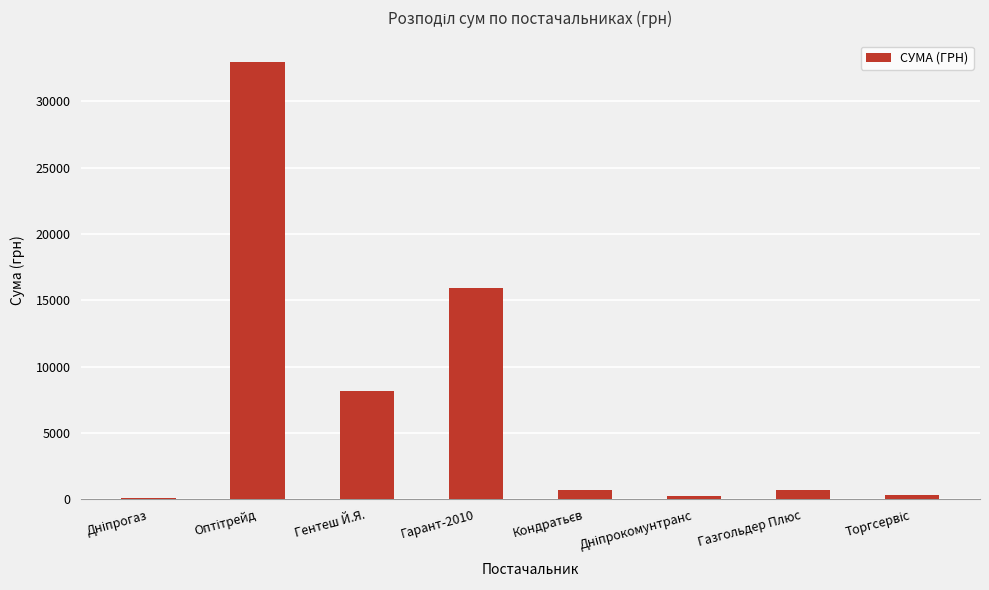

Read the value at Гентеш Й.Я..

8179.0